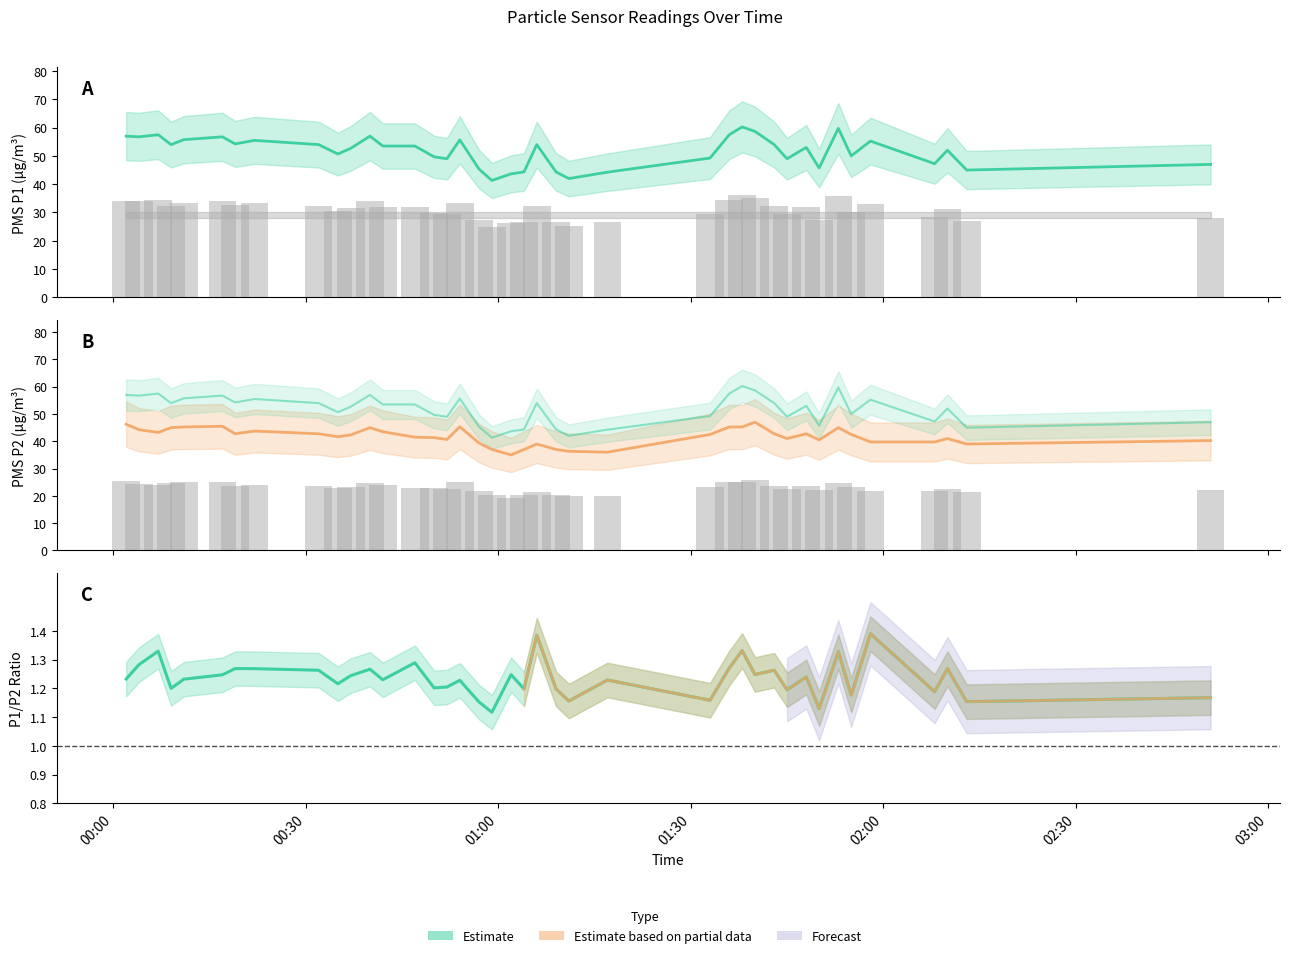

How many bars are there in total?

80